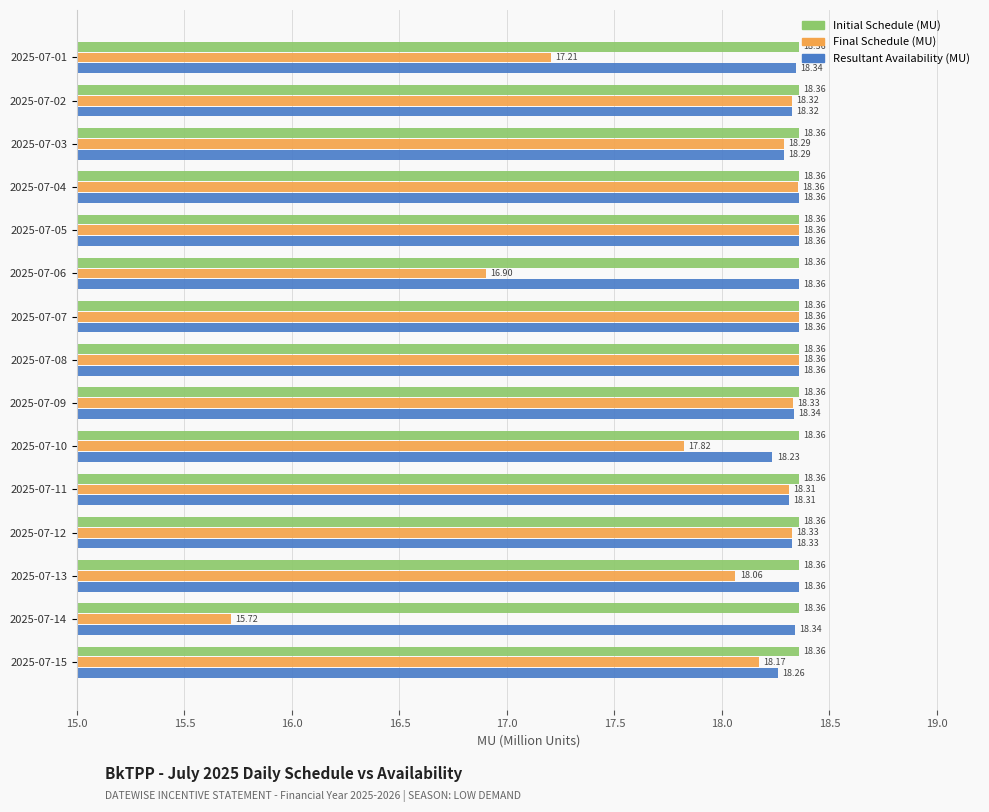

What is the average value of the Final Schedule (MU) series?

17.9